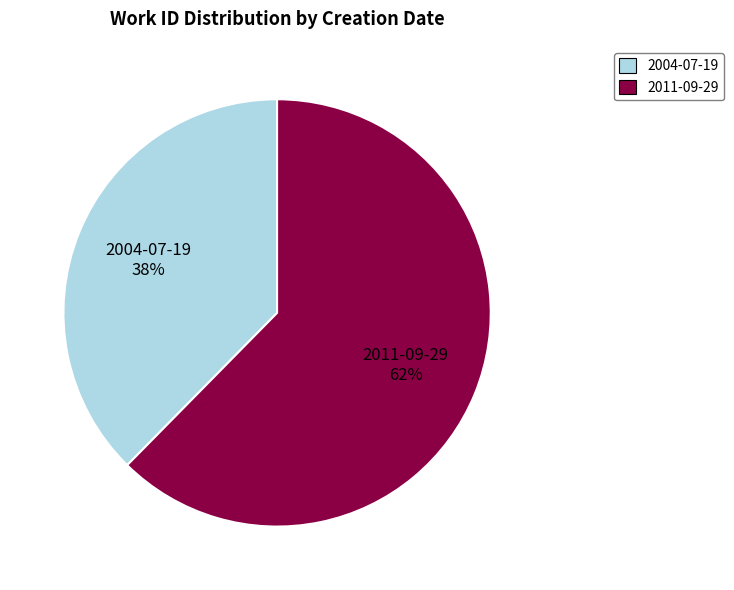

To the nearest percent, what percentage of the pie is 2011-09-29?

62%